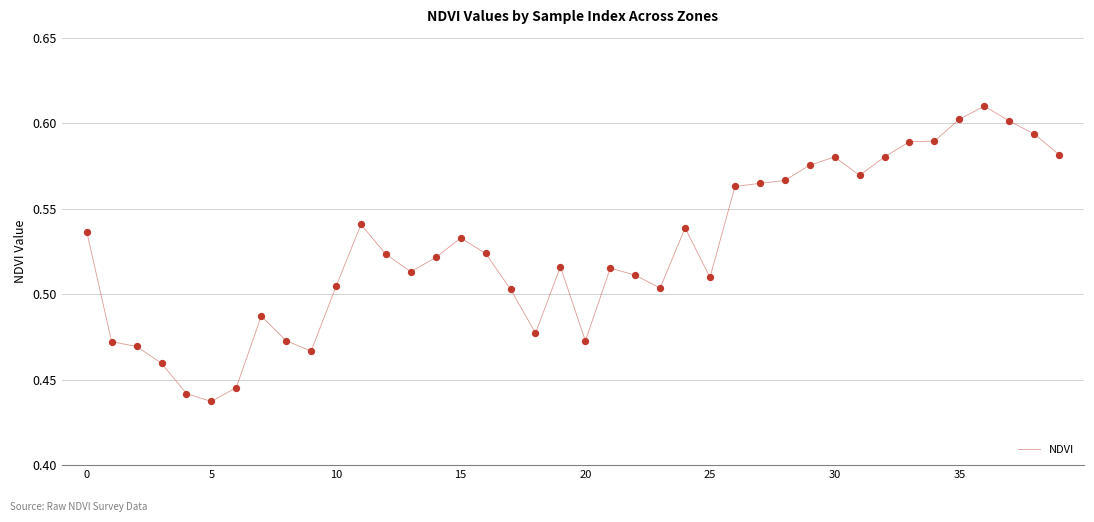

Does the chart have visible grid lines?

Yes